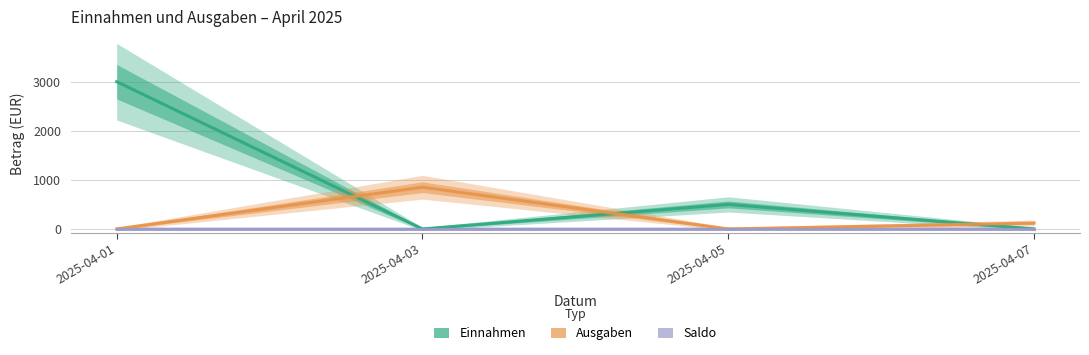

What is the difference between the maximum and second lowest values in the Ausgaben series?

850